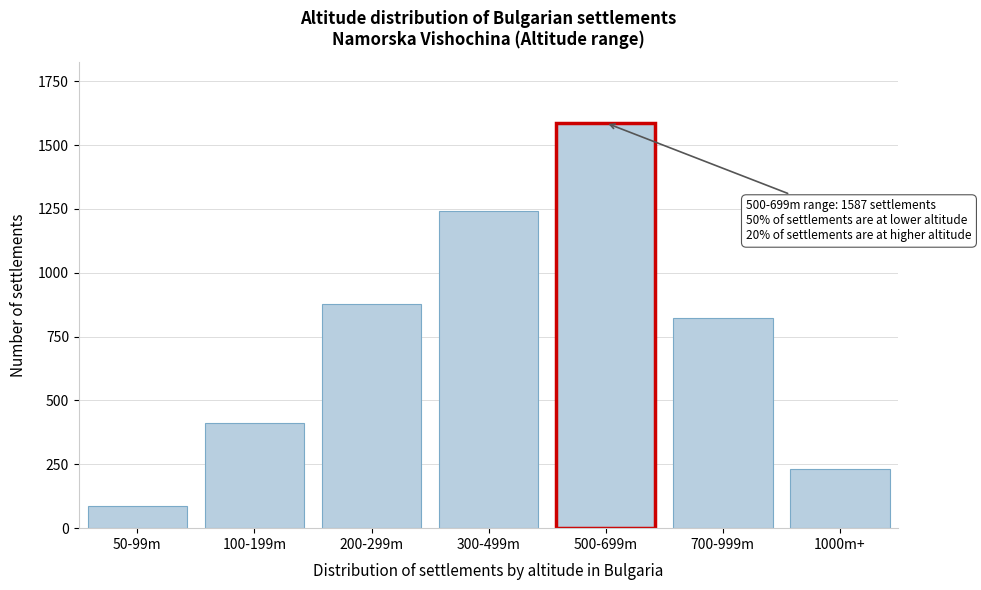

Reading left to right, what are all the values shown in this chart?

87	412	876	1243	1587	823	231